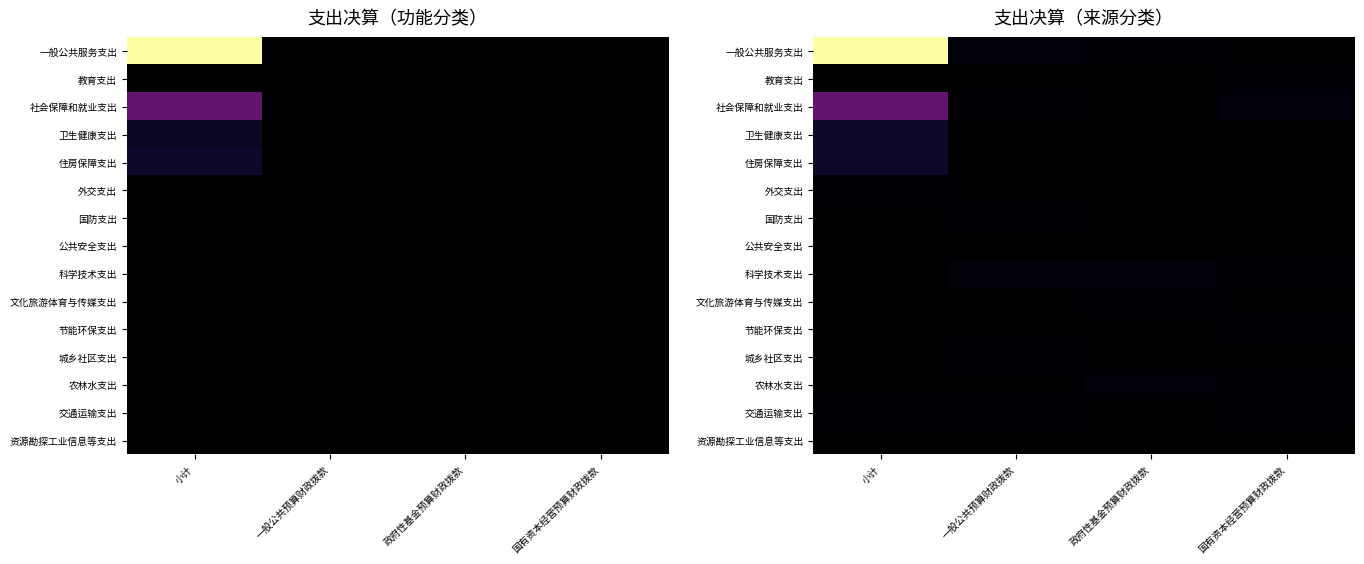

The 科学技术支出 series shows 2.1 at 国有资本经营预算财政拨款. True or false?

False